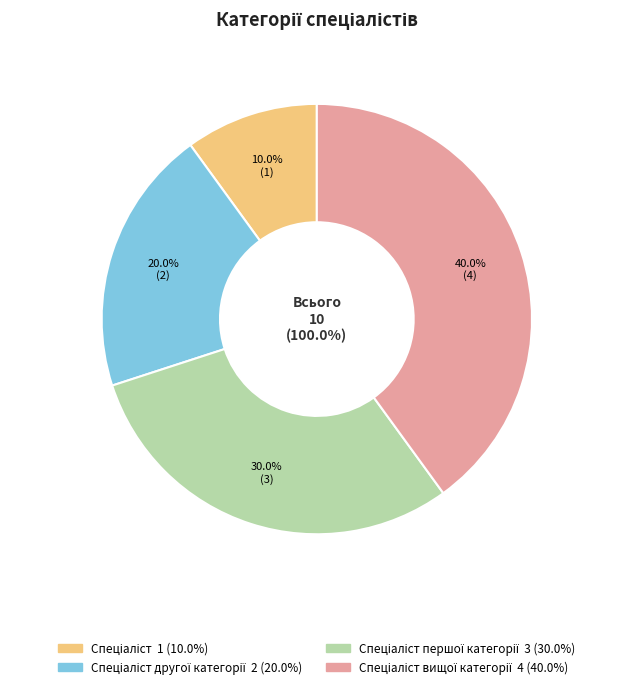

What percentage do Спеціаліст першої категорії and Спеціаліст вищої категорії together represent?

70.0%